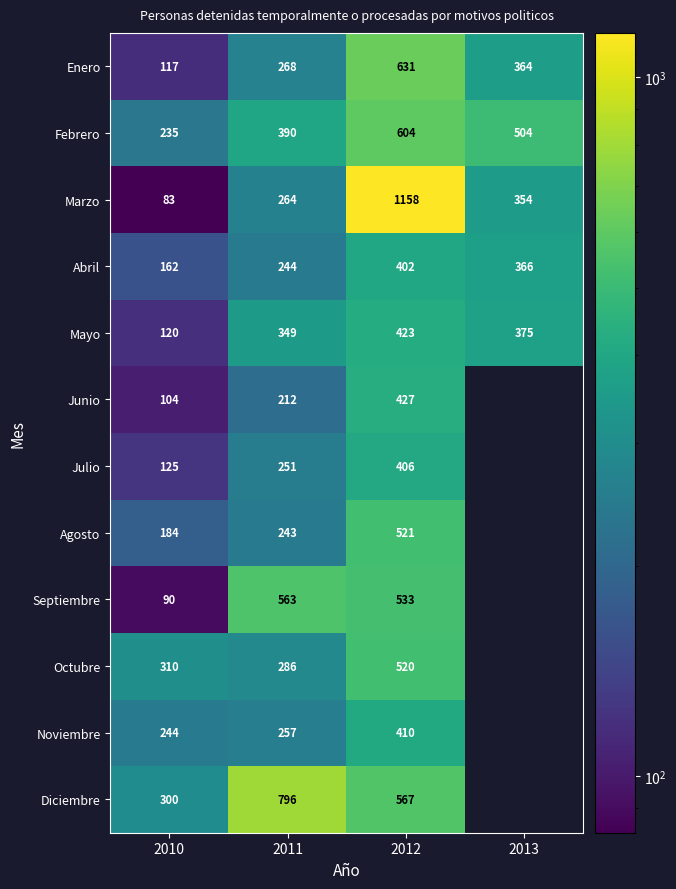

Between 2011 and 2012, which series saw the biggest shift?

Marzo